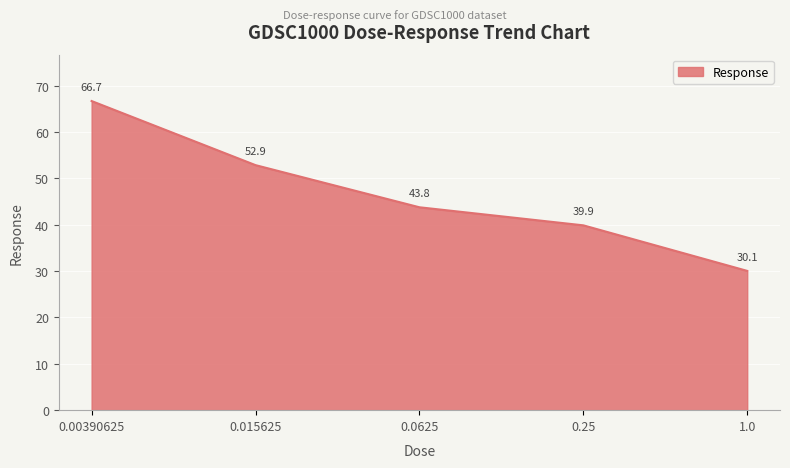

Is it true that the value at 0.0625 is 73.8?

False